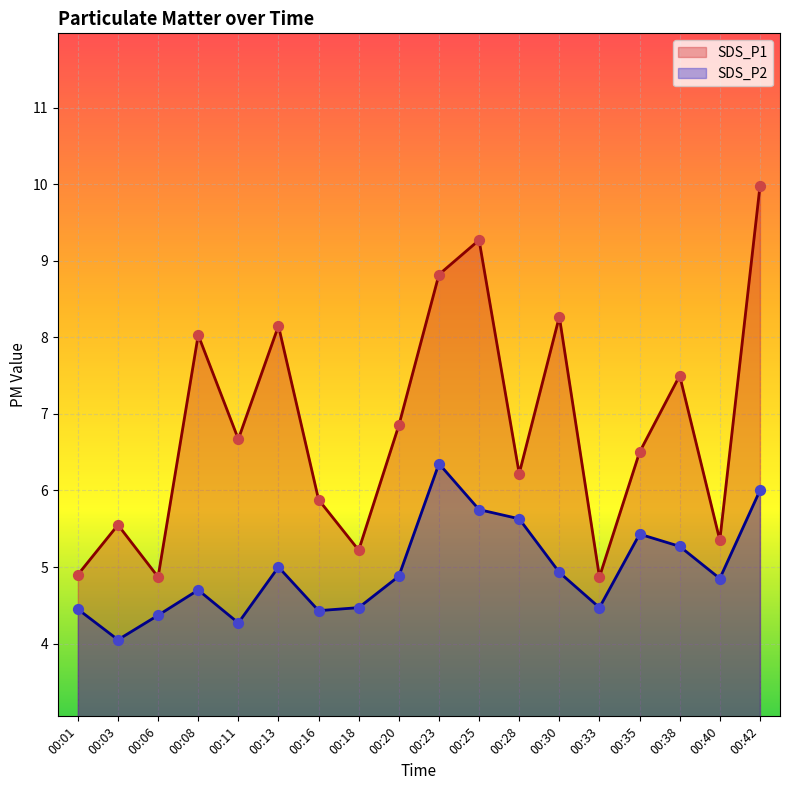

What is the total value across all series at 00:23?

15.2